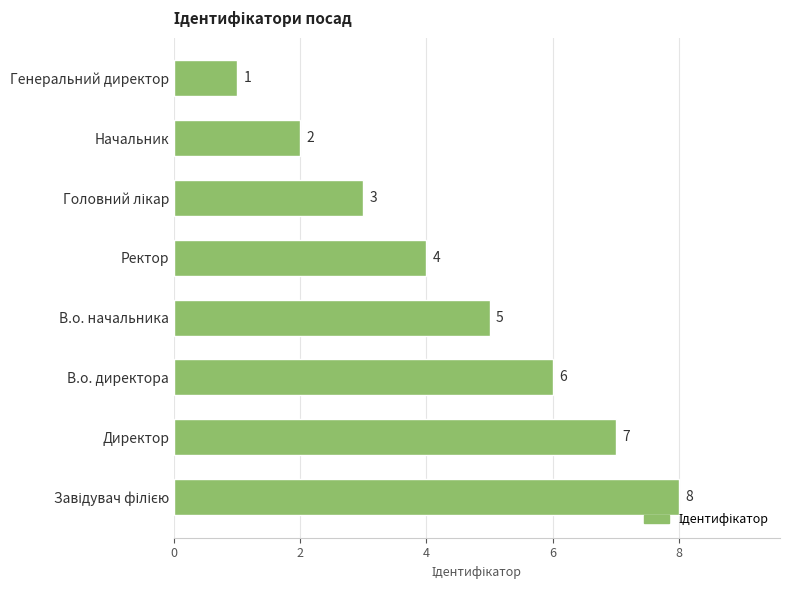

At which label is the value closest to 4?

Ректор